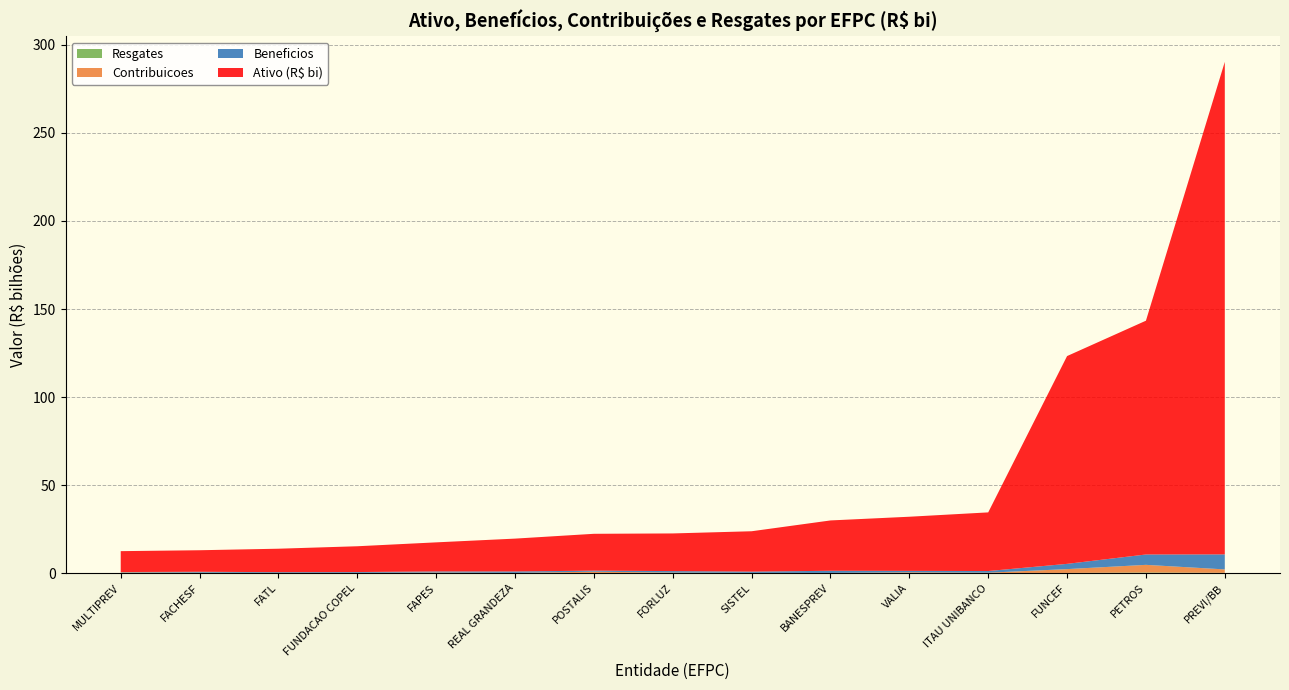

Reading right to left, extract all data points from this chart.

Ativo (R$ bi): MULTIPREV=11865503064.8	FACHESF=12241785065.9	FATL=13320395095.1	FUNDACAO COPEL=14651953437.0	FAPES=16522477485.5	REAL GRANDEZA=18662874999.3	POSTALIS=20932176165.3	FORLUZ=21394610303.0	SISTEL=22933286354.0	BANESPREV=28600180056.0	VALIA=30759261638.7	ITAU UNIBANCO=33319243587.3	FUNCEF=118048435893.8	PETROS=132814454135.2	PREVI/BB=279809292549.1
Beneficios: MULTIPREV=165958290.2	FACHESF=496732646.4	FATL=399509116.3	FUNDACAO COPEL=446167232.5	FAPES=612378881.4	REAL GRANDEZA=805113360.7	POSTALIS=601527011.9	FORLUZ=833579553.8	SISTEL=713772758.0	BANESPREV=1212392132.9	VALIA=837373681.2	ITAU UNIBANCO=942492451.9	FUNCEF=2981231662.2	PETROS=5893792439.9	PREVI/BB=8534710792.8
Contribuicoes: MULTIPREV=317711225.4	FACHESF=93323582.1	FATL=17080792.1	FUNDACAO COPEL=105498839.8	FAPES=291640665.1	REAL GRANDEZA=85473926.6	POSTALIS=705047447.9	FORLUZ=162661784.5	SISTEL=71471282.2	BANESPREV=54303613.6	VALIA=364388718.6	ITAU UNIBANCO=181518384.1	FUNCEF=2152996878.3	PETROS=4337464977.0	PREVI/BB=1931966821.3
Resgates: MULTIPREV=83199281.9	FACHESF=118258889.5	FATL=81053895.7	FUNDACAO COPEL=11849310.5	FAPES=991486.5	REAL GRANDEZA=2354131.8	POSTALIS=51082899.0	FORLUZ=106861388.3	SISTEL=19561213.9	BANESPREV=14703546.6	VALIA=25837525.4	ITAU UNIBANCO=11953346.2	FUNCEF=77053615.6	PETROS=308653972.2	PREVI/BB=126899775.2